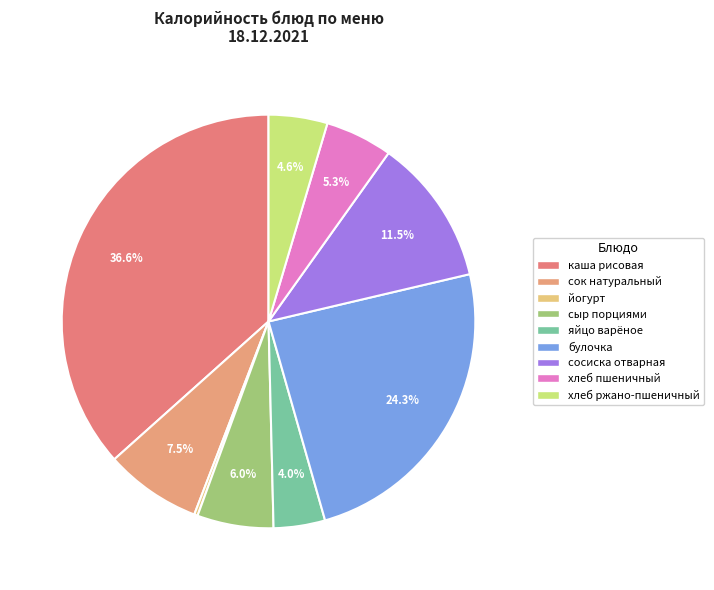

Is яйцо варёное the majority of the pie?

No